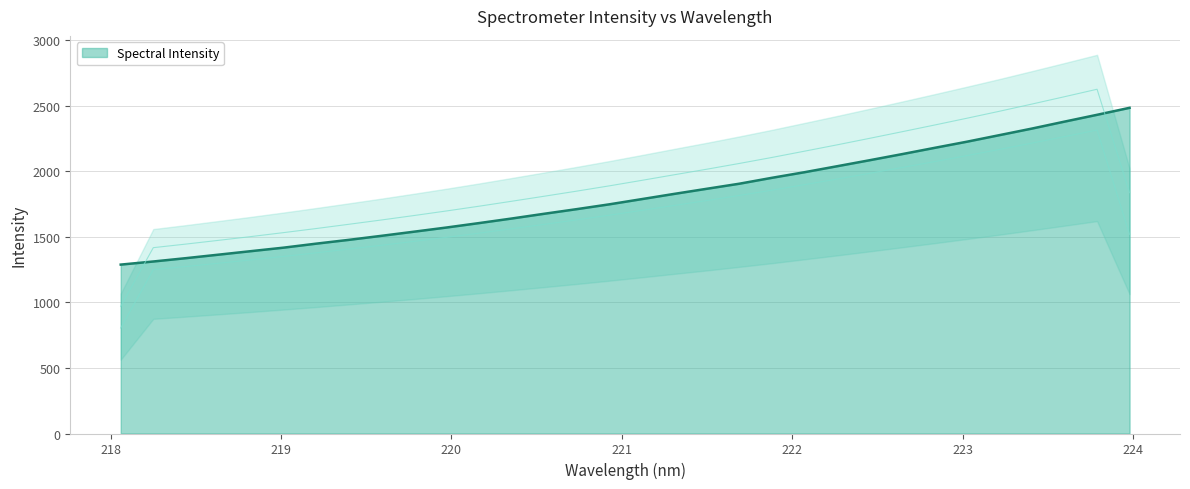

Which category has the highest value across all series?

223.9802